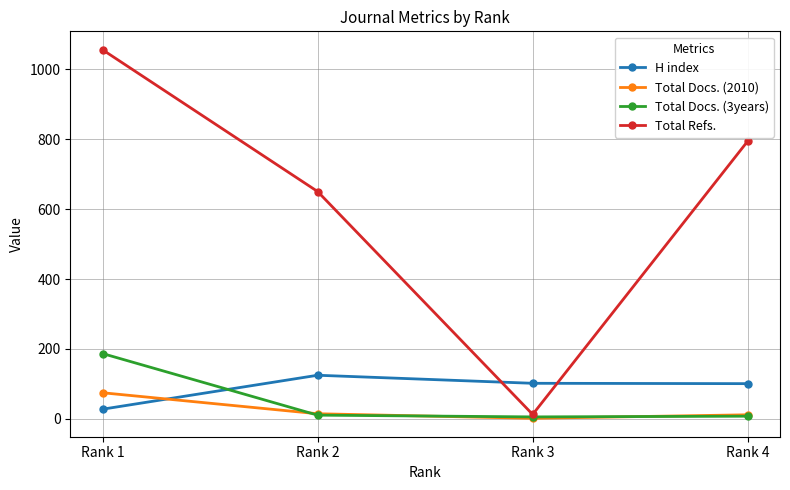

Does the chart display data point markers on the line(s)?

Yes